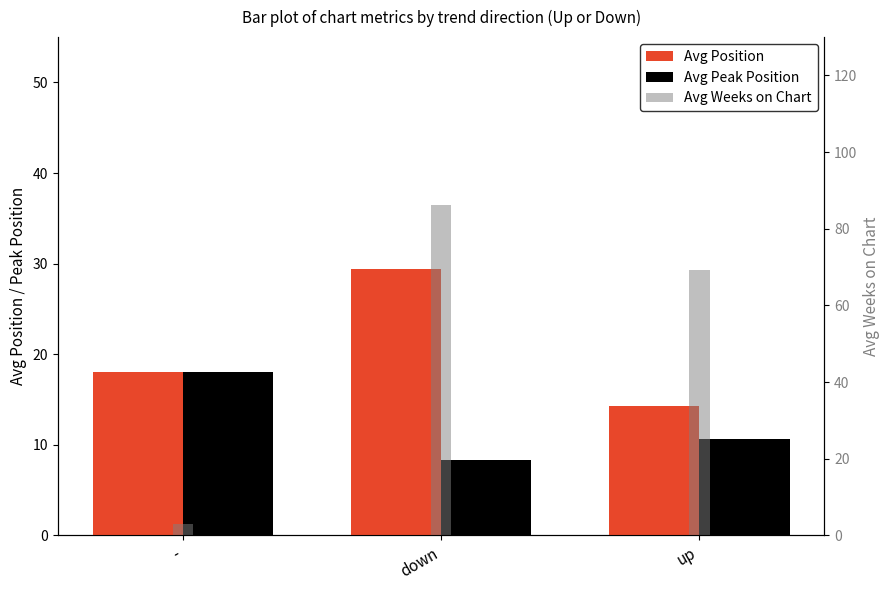

List the series in order of their overall mean, highest first.

Avg Weeks on Chart, Avg Position, Avg Peak Position